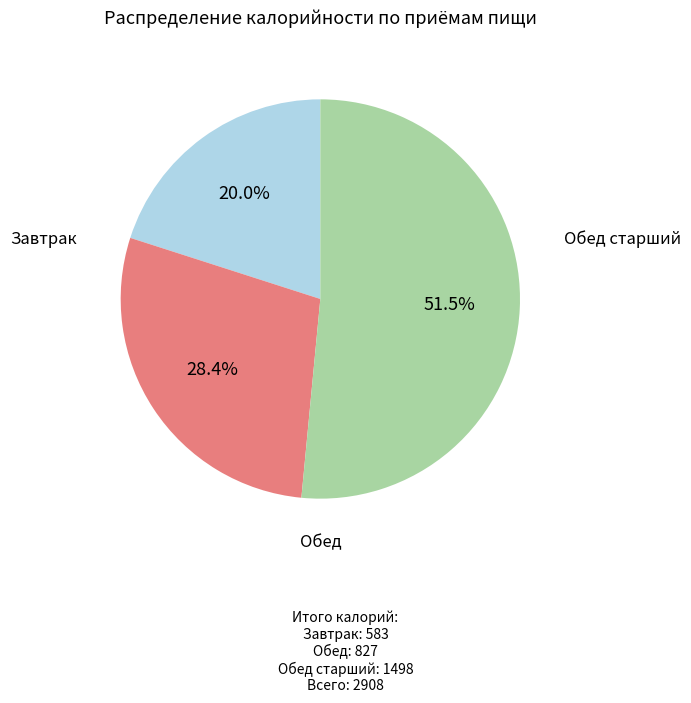

Is there a majority slice in this chart?

Yes